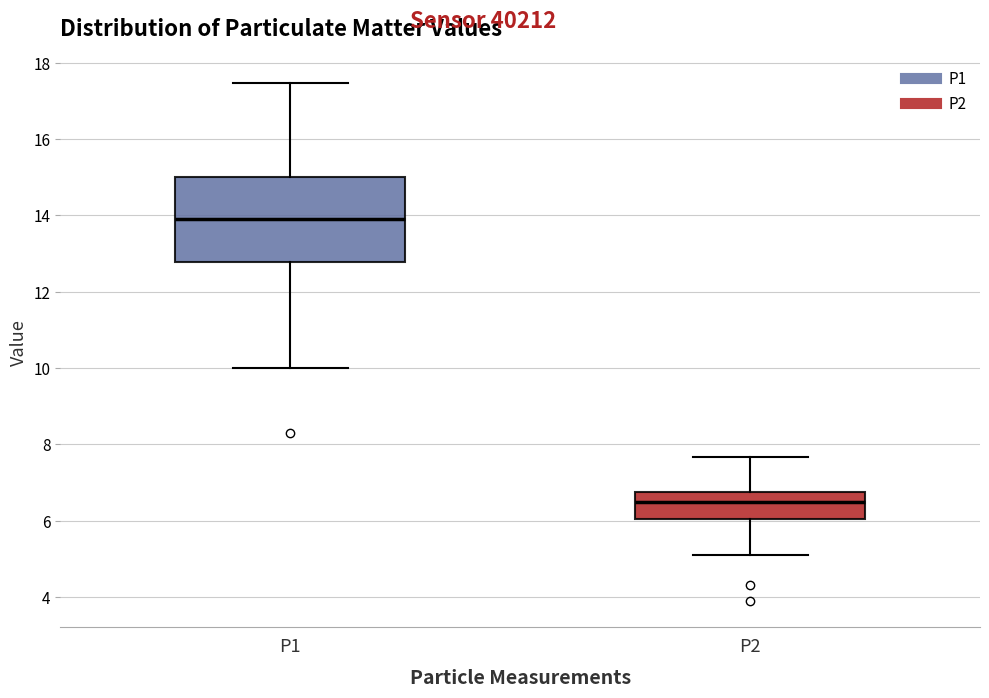

Where is the upper edge of the box for P2 on the y-axis? The values are not printed on the chart, so give them approximately, as read against the axis.

6.8